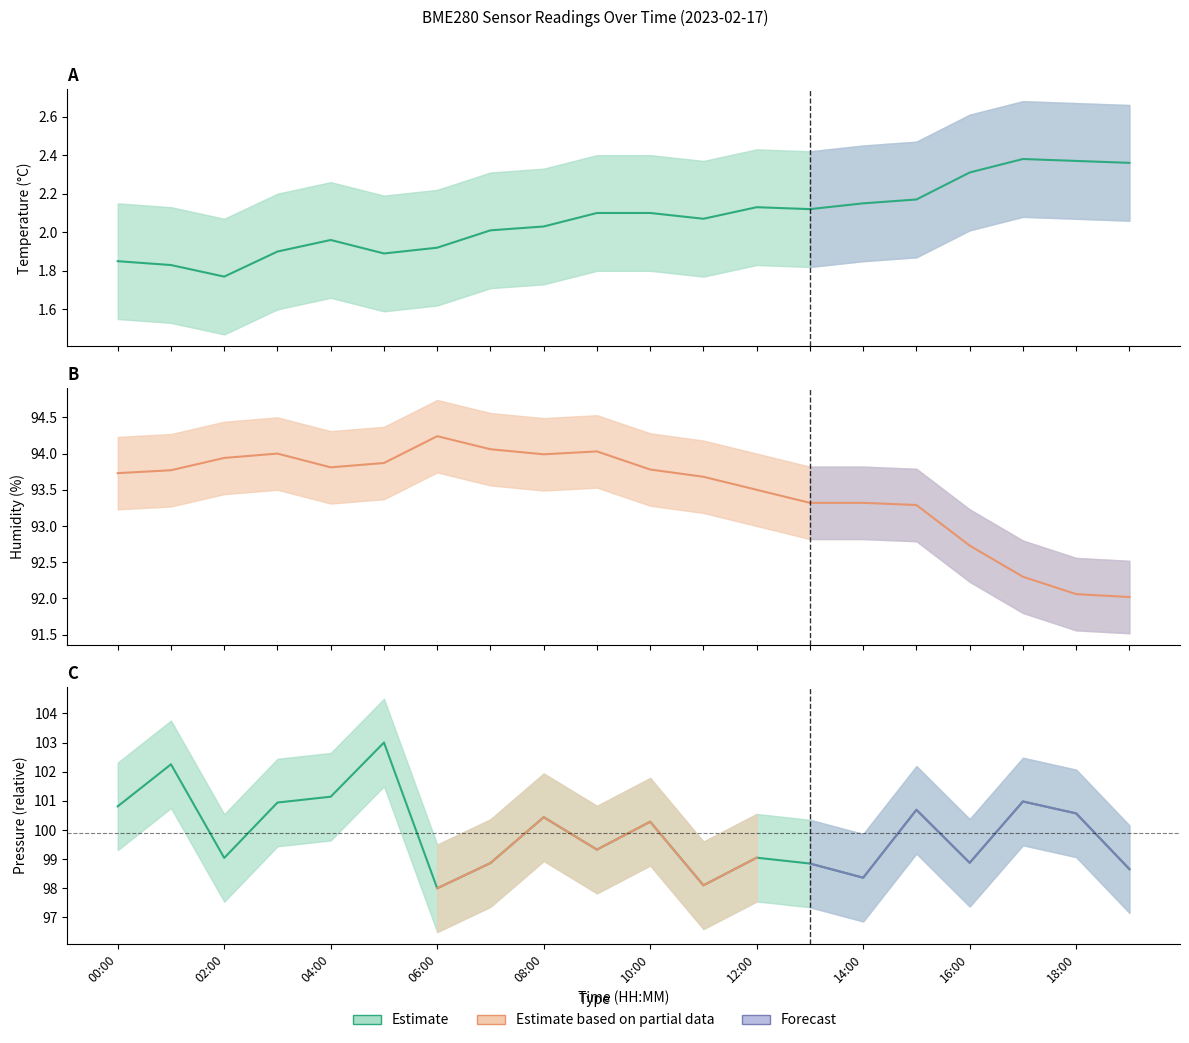

What is the highest value of the temperature series?

2.4